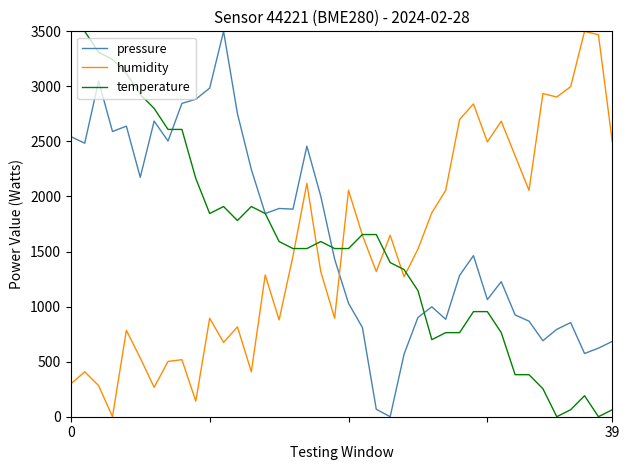

What is the difference between the maximum and second lowest values in the humidity series?

3358.7